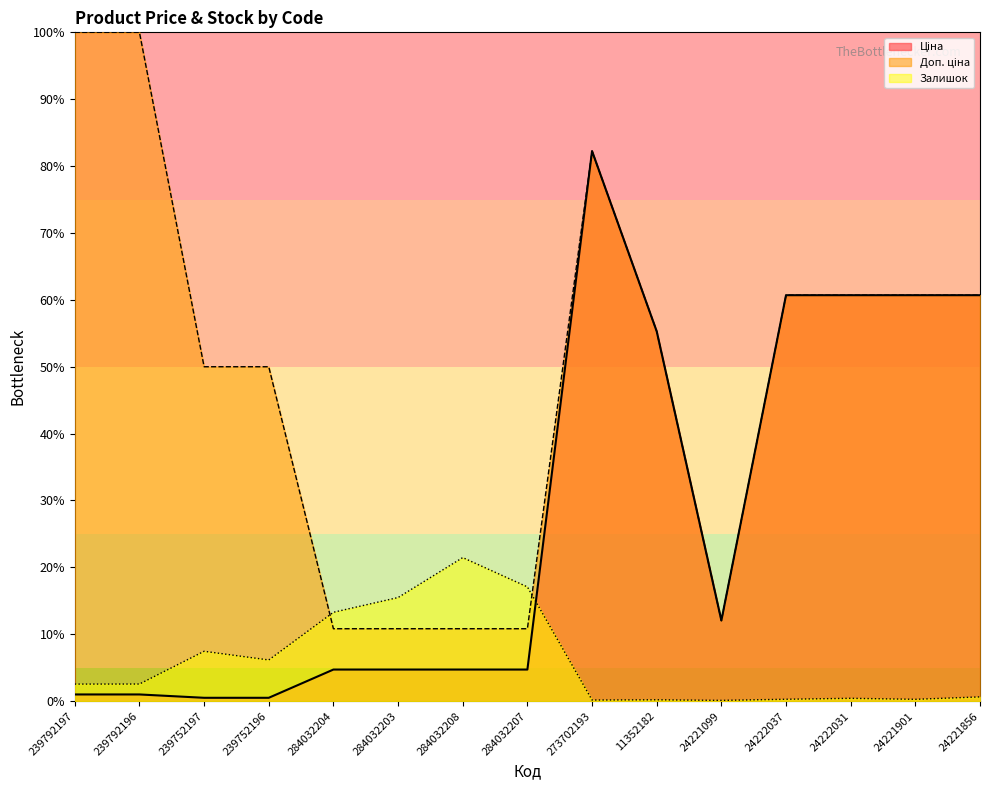

What is the label of the 5th point from the right?

24221099